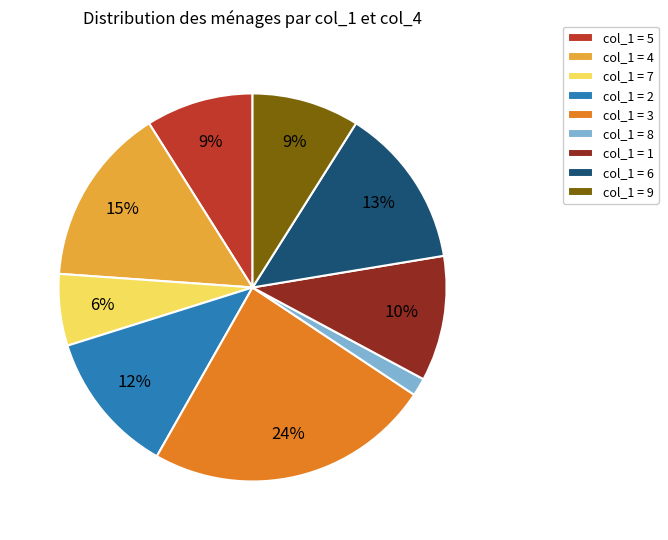

Do col_1 = 8 and col_1 = 6 together represent more than half of the pie?

No